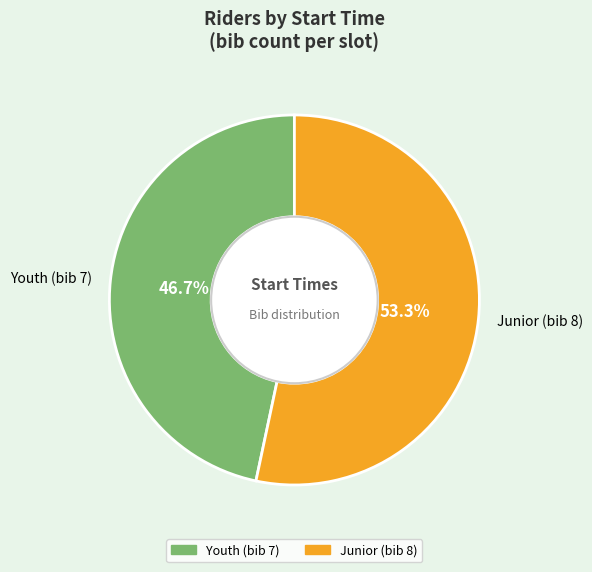

To the nearest percent, what is the average slice percentage?

50%